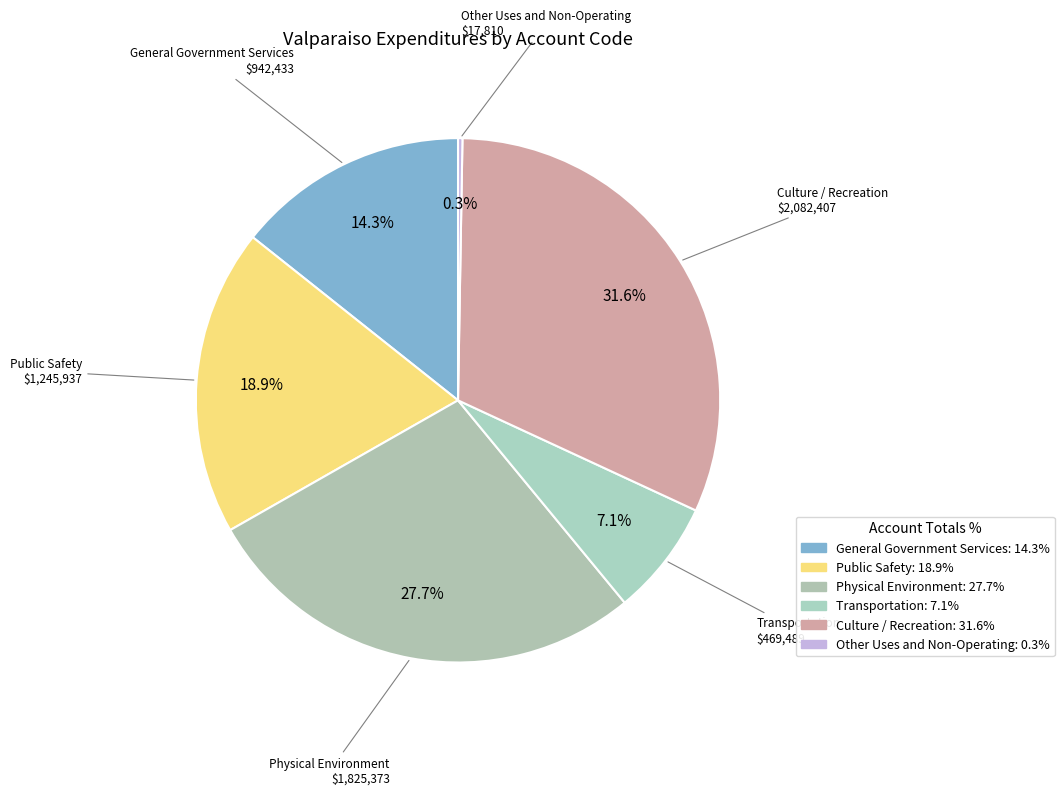

Is the sum of Culture / Recreation and Other Uses and Non-Operating greater than half?

No